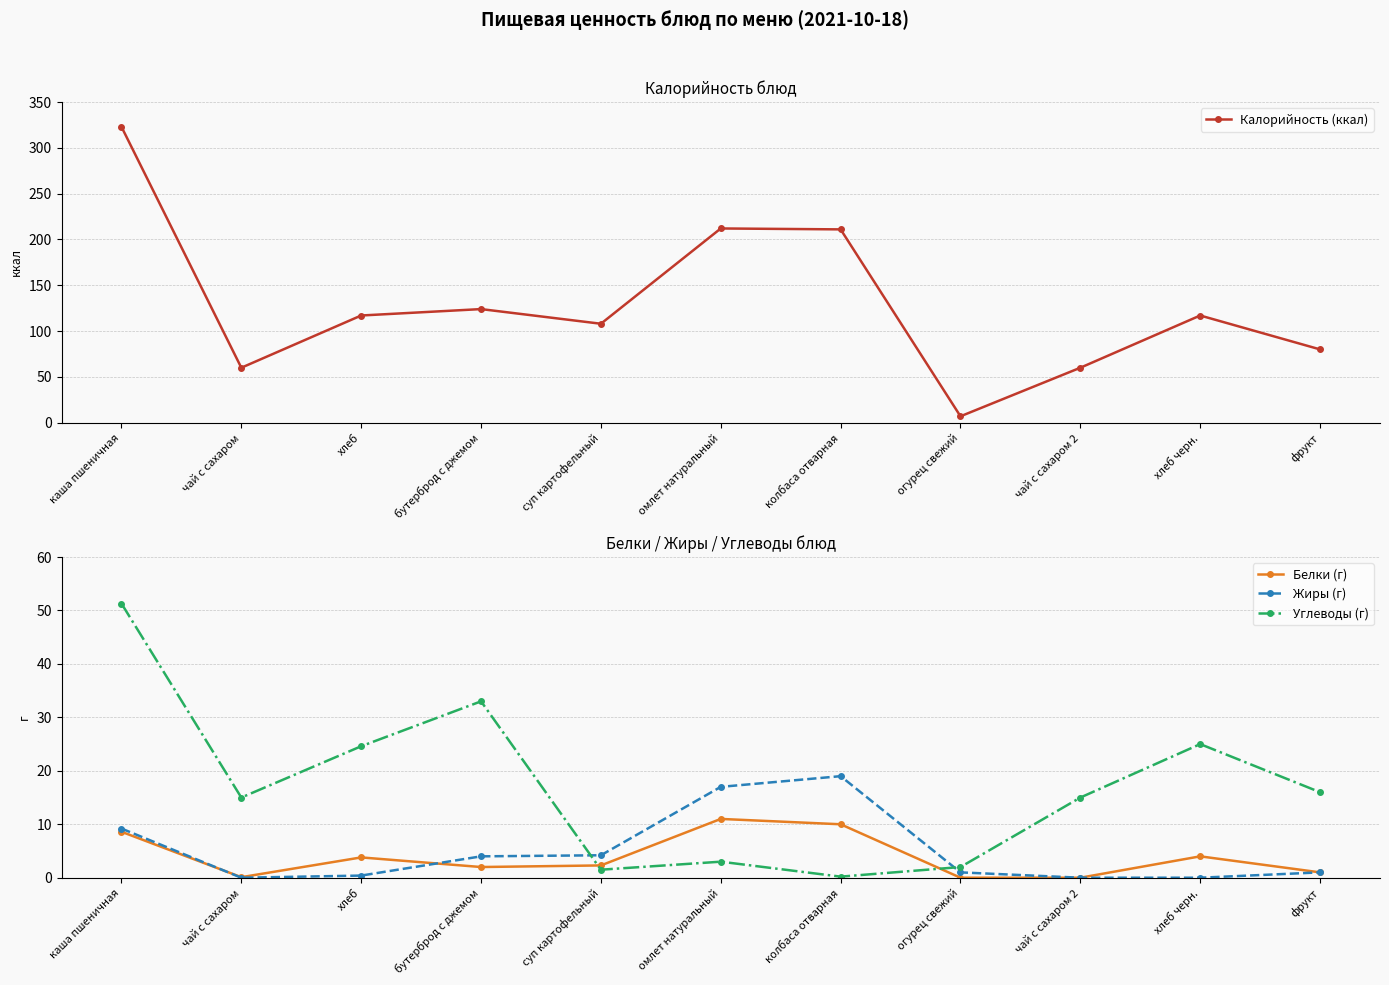

Which series has the largest total across all categories?

Калорийность (ккал)